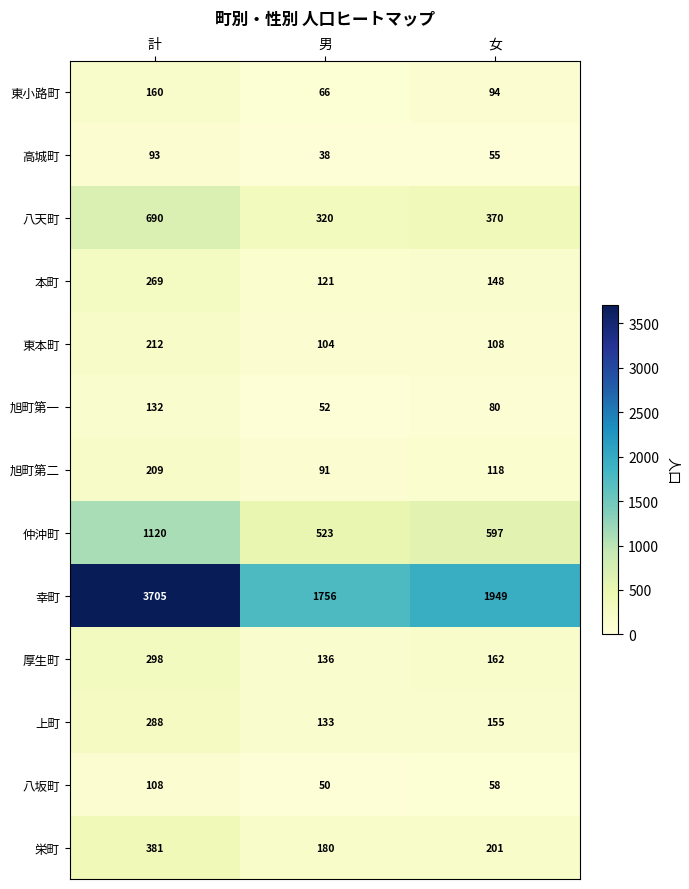

How many 旭町第一 values are between 52 and 132?

3